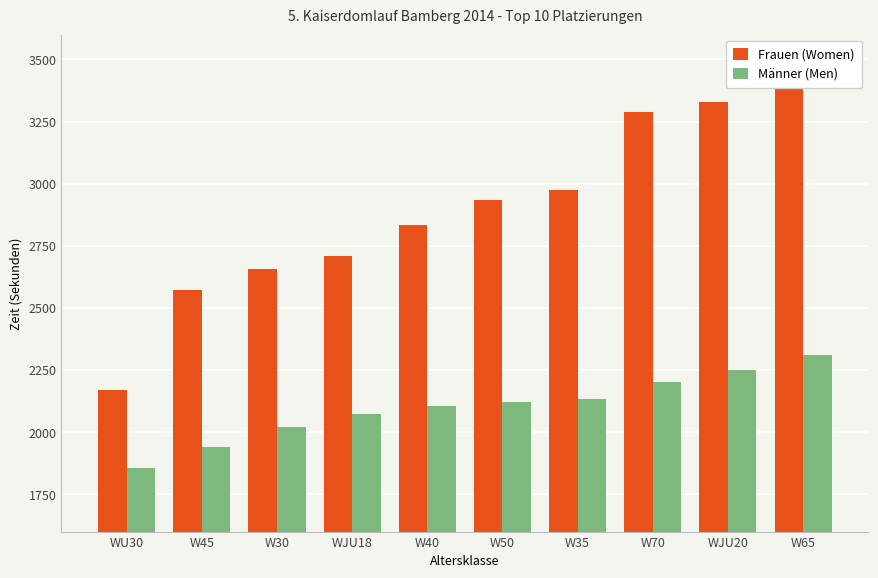

What value does the Frauen (Women) series have at W30, to the nearest 100?

2700